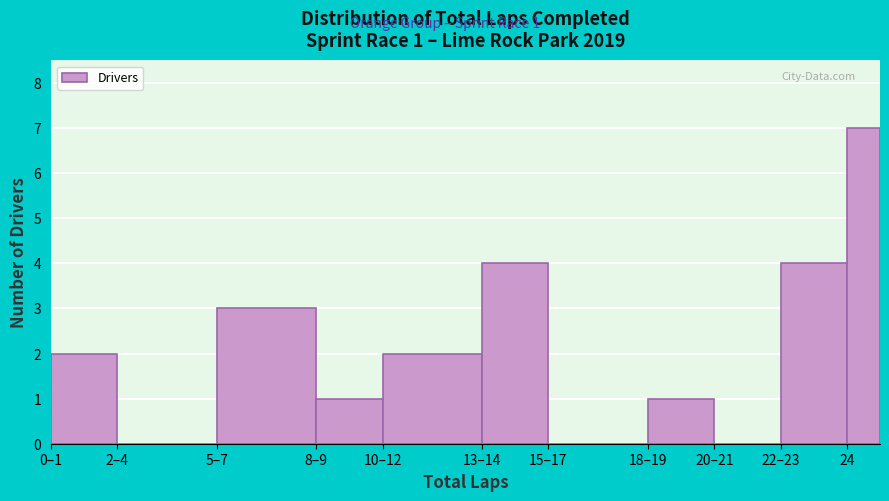

Reading left to right, transcribe all the data shown in this chart.

0–1=2	2–4=0	5–7=3	8–9=1	10–12=2	13–14=4	15–17=0	18–19=1	20–21=0	22–23=4	24=7